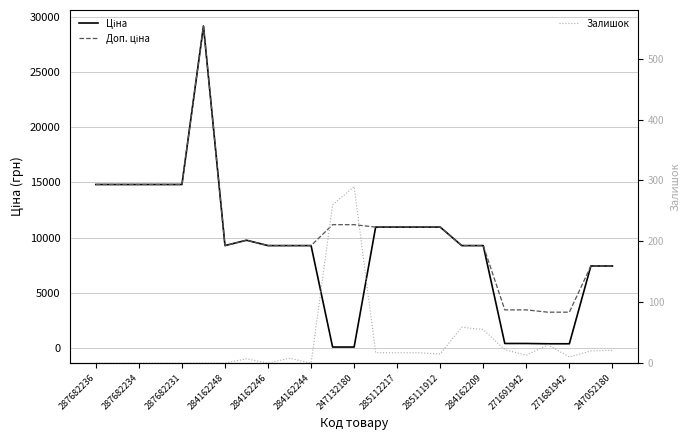

What are all the series names shown in the legend?

Ціна, Доп. ціна, Залишок